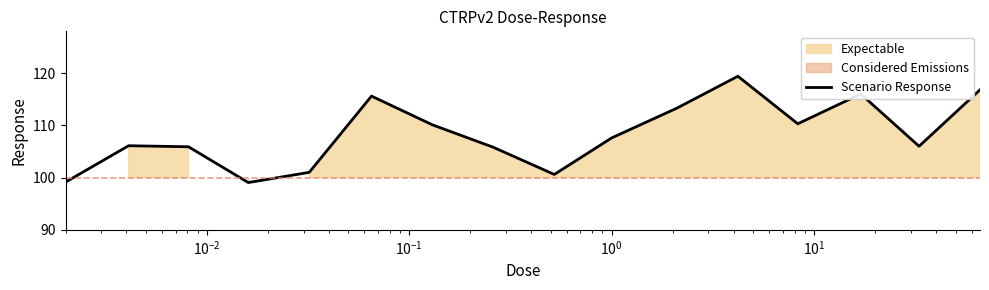

How many data points are above 107?

8